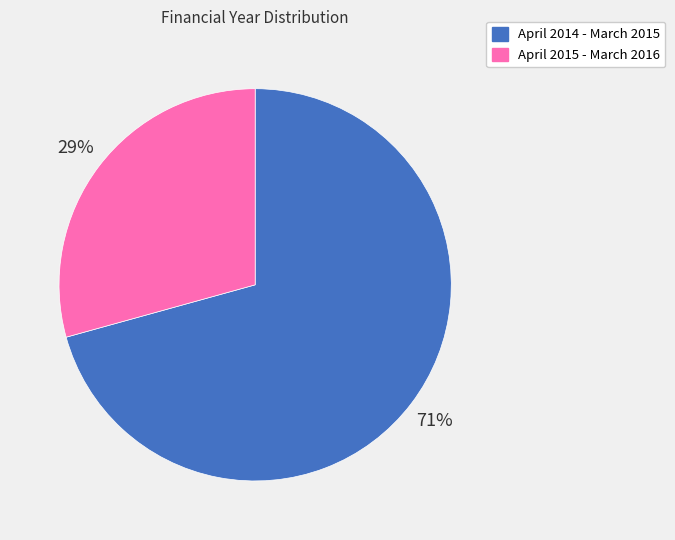

To the nearest percent, what is the combined percentage of April 2014 - March 2015 and April 2015 - March 2016?

100%